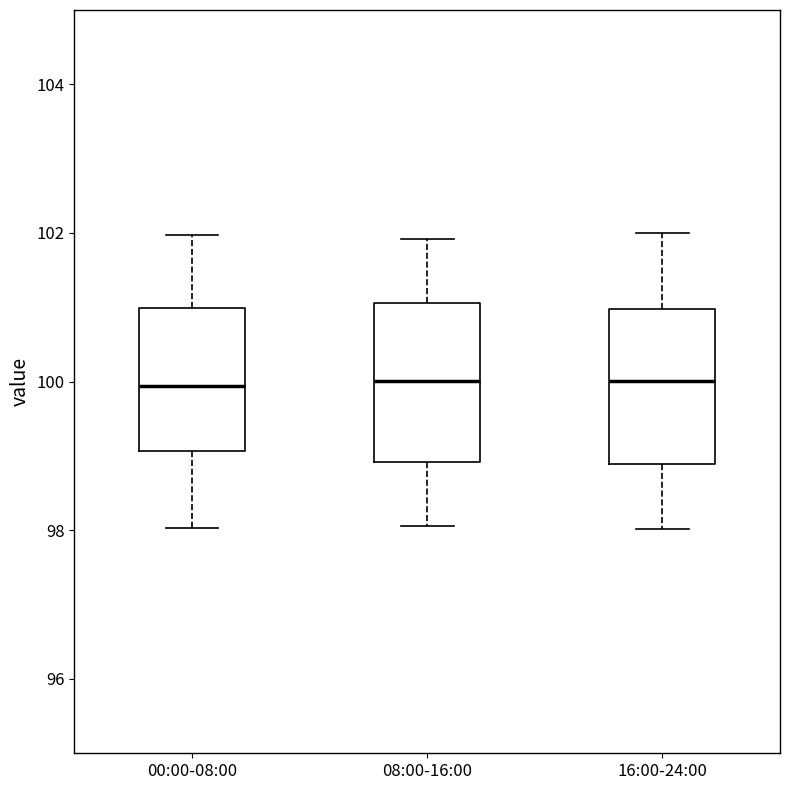

Where is the lower edge of the box for 08:00-16:00 on the y-axis? The values are not printed on the chart, so give them approximately, as read against the axis.

99.0